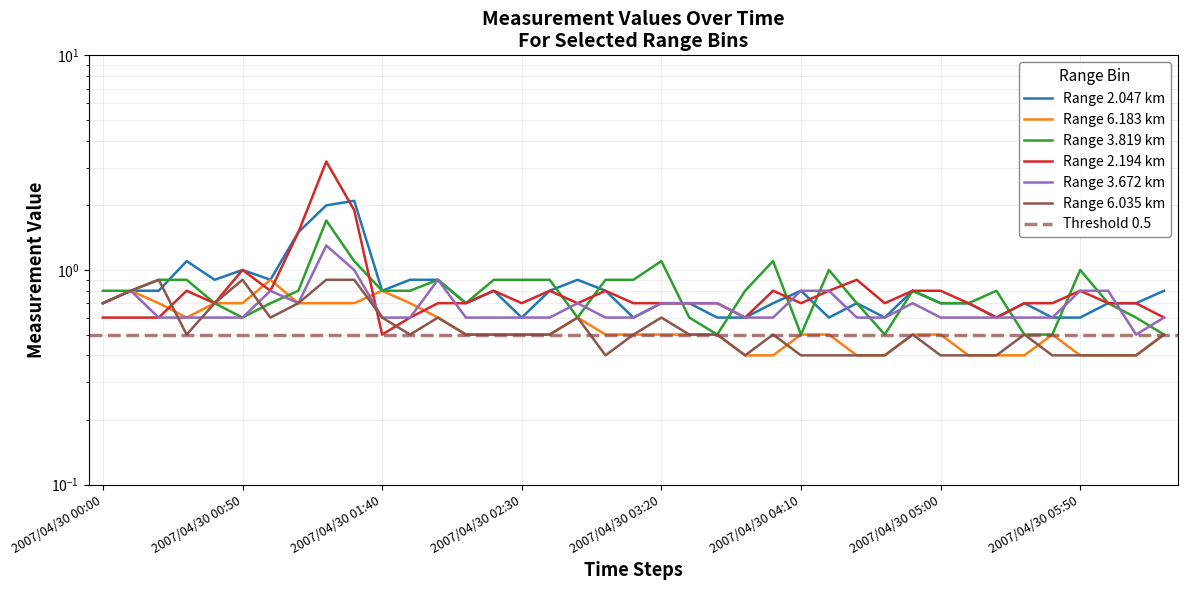

What are all the series names shown in the legend?

2.047, 6.183, 3.819, 2.194, 3.672, 6.035